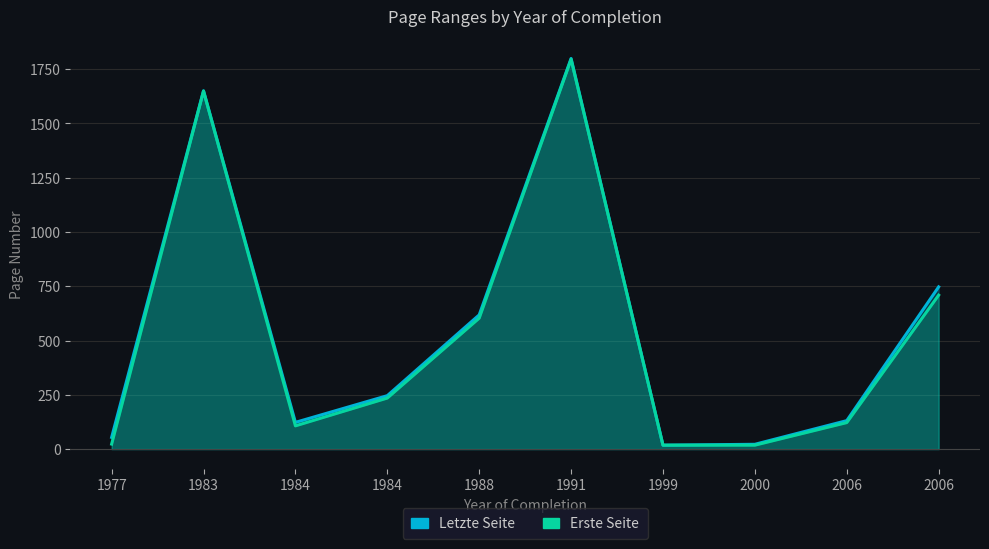

How many values in the Erste Seite series are below 235?

5